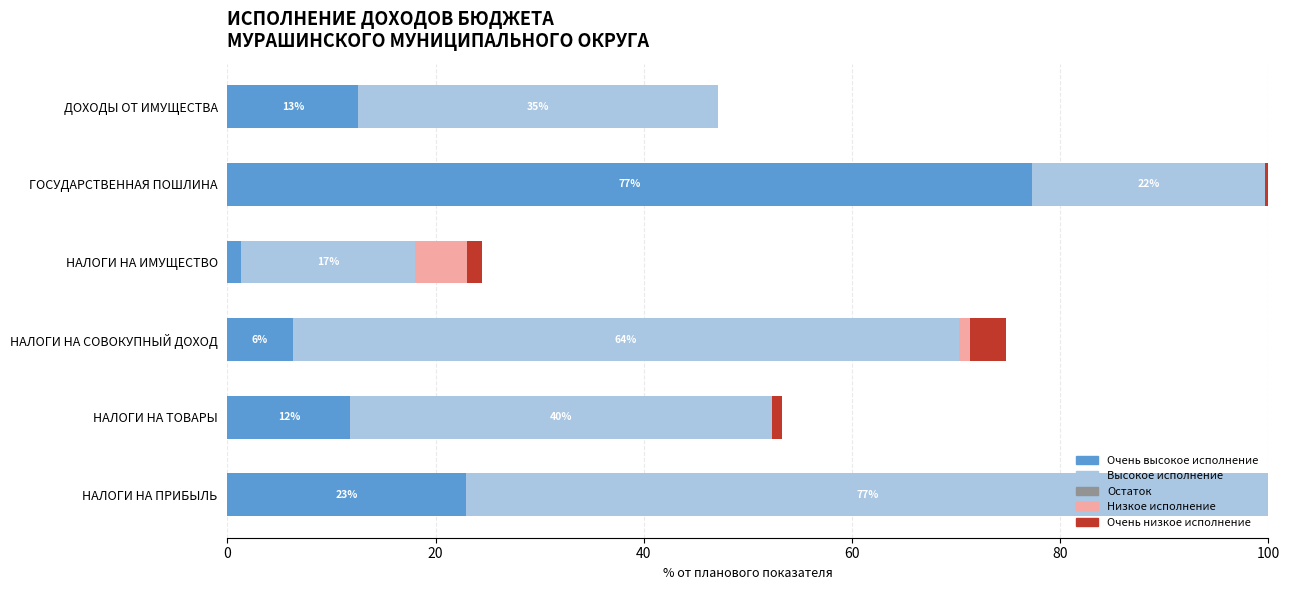

What is the total value across all series at ДОХОДЫ ОТ ИМУЩЕСТВА?

47.1